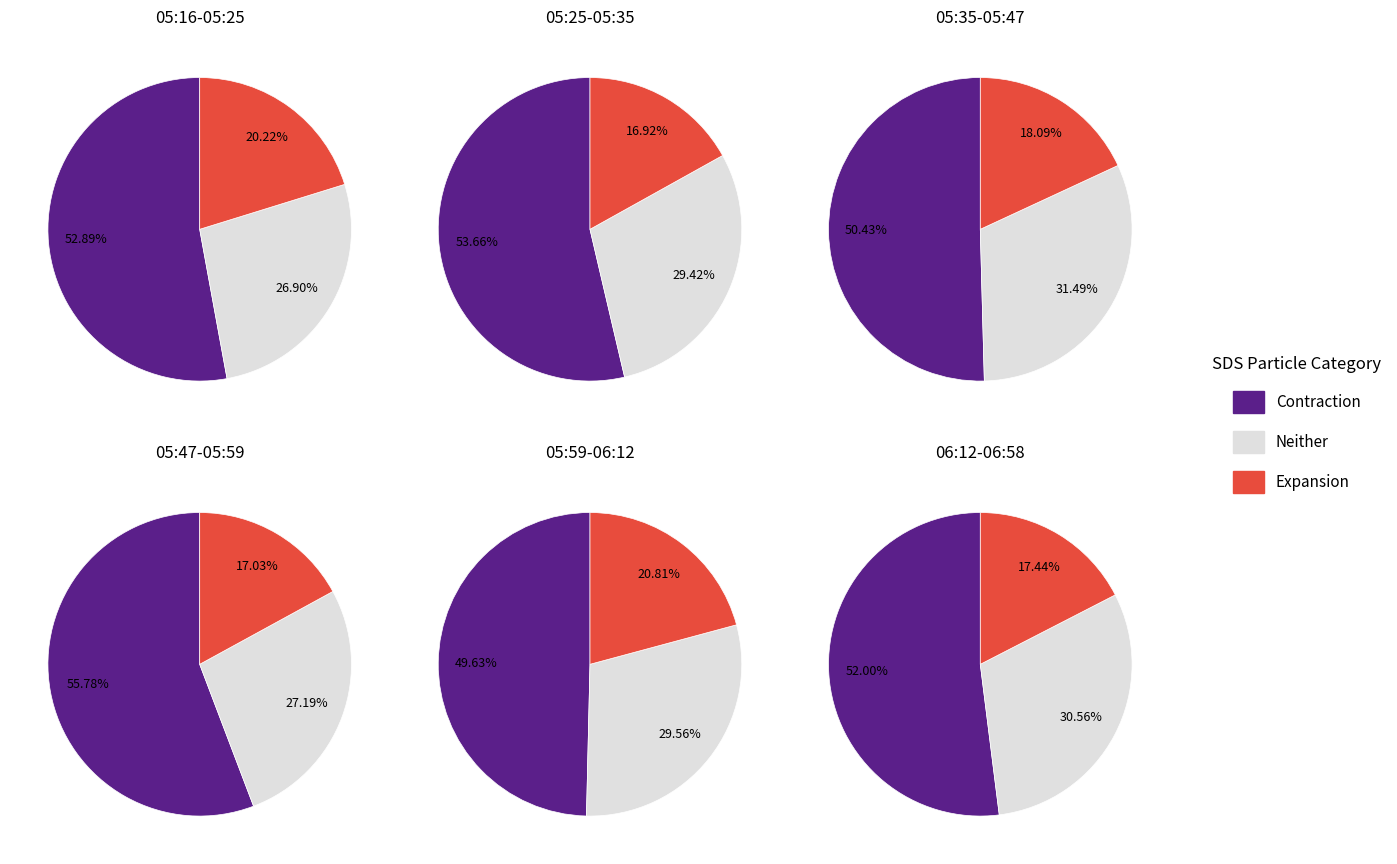

Do 05:32 and 05:22 together represent more than half of the pie?

No